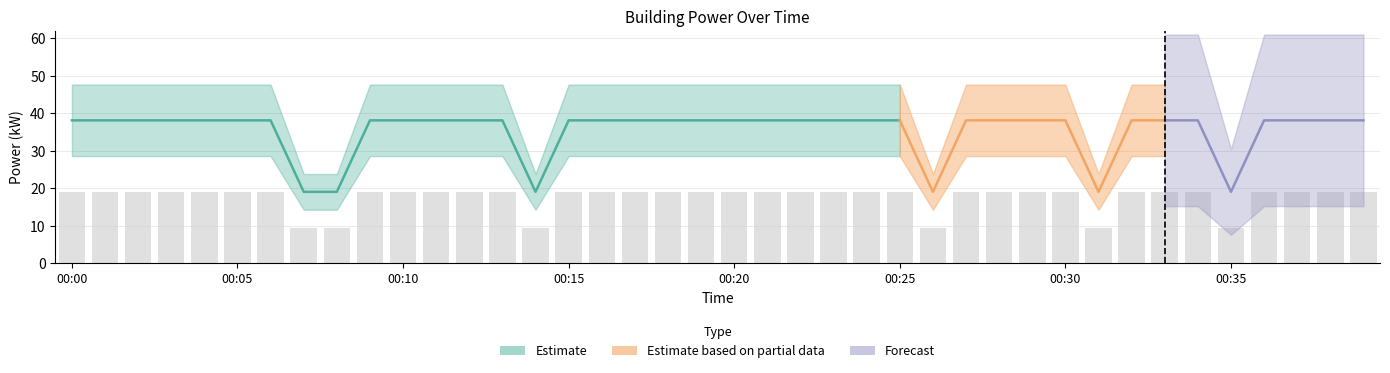

List the labels in order of value, smallest first.

00:07, 00:08, 00:14, 00:26, 00:31, 00:35, 00:00, 00:01, 00:02, 00:03, 00:04, 00:05, 00:06, 00:09, 00:10, 00:11, 00:12, 00:13, 00:15, 00:16, 00:17, 00:18, 00:19, 00:20, 00:21, 00:22, 00:23, 00:24, 00:25, 00:27, 00:28, 00:29, 00:30, 00:32, 00:33, 00:34, 00:36, 00:37, 00:38, 00:39